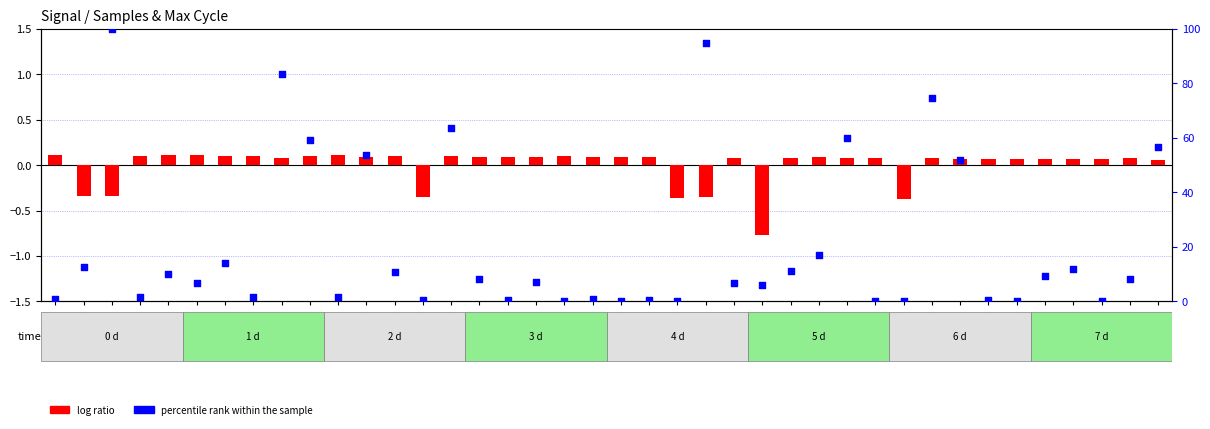

What are all the series names shown in the legend?

log ratio, percentile rank within the sample